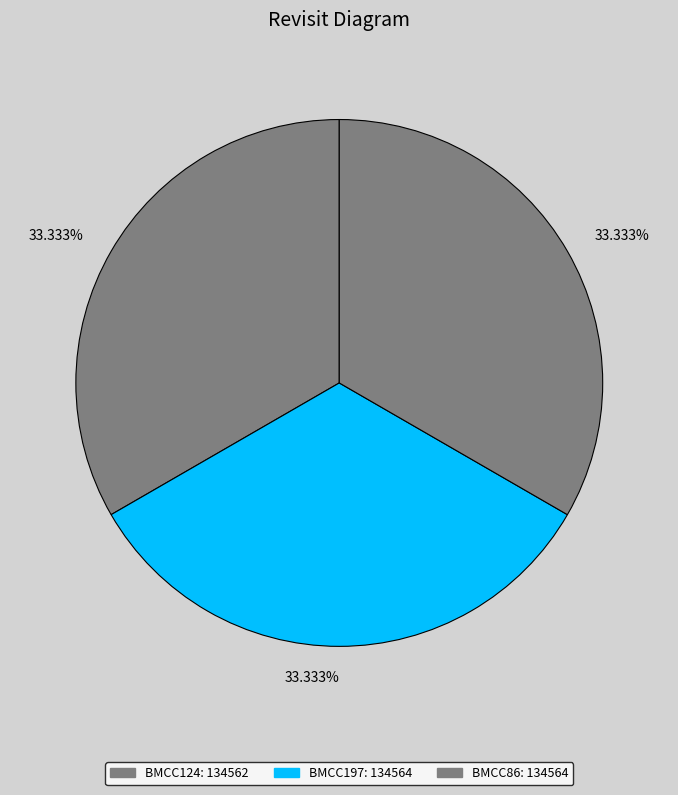

To the nearest percent, what is the average slice percentage?

33%